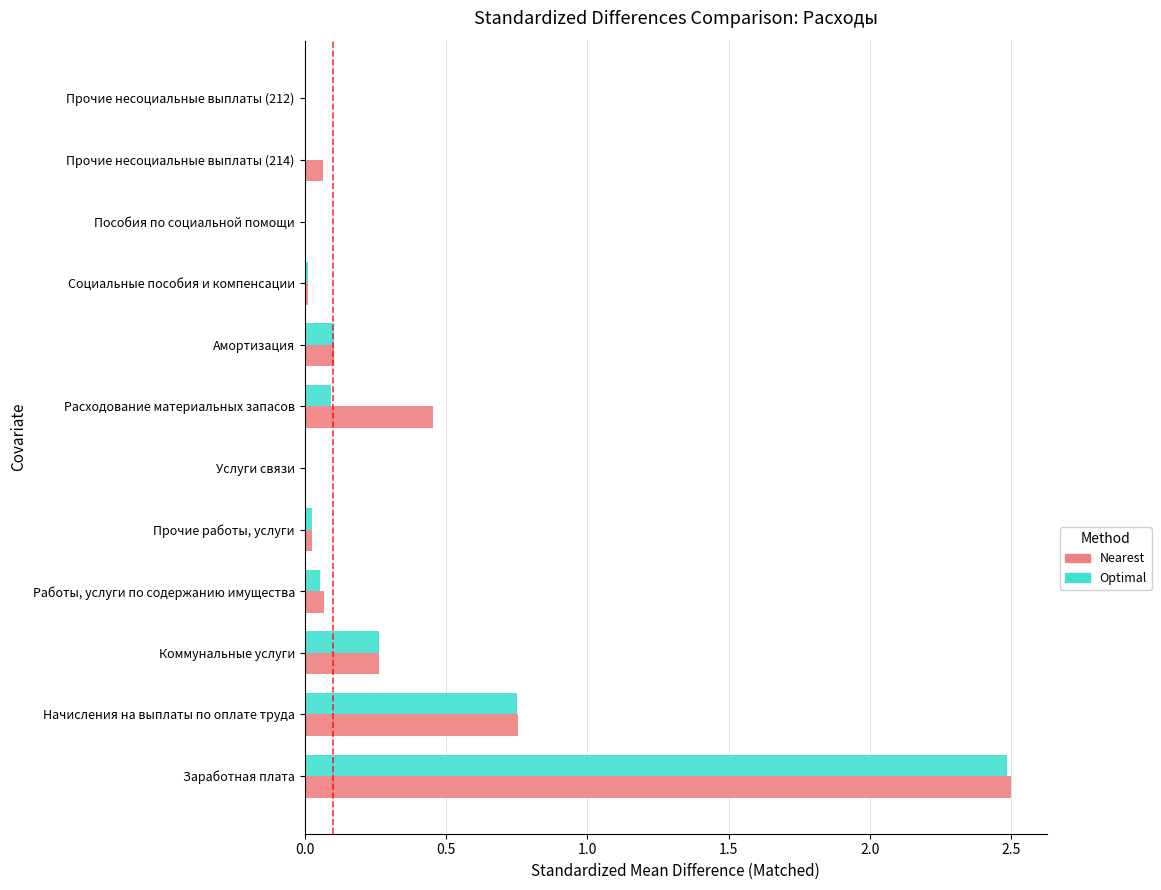

What is the sum of the Optimal values at Амортизация and Коммунальные услуги?

0.4